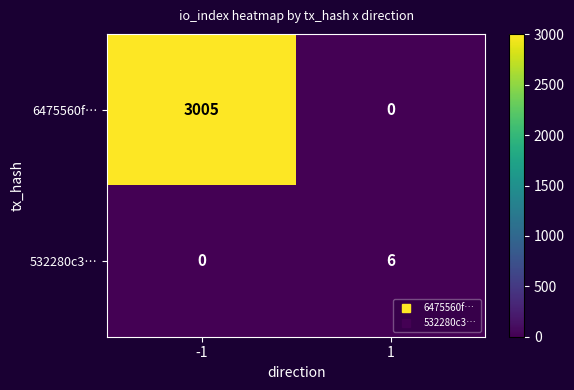

The 532280c3… series shows 2 at -1. True or false?

False